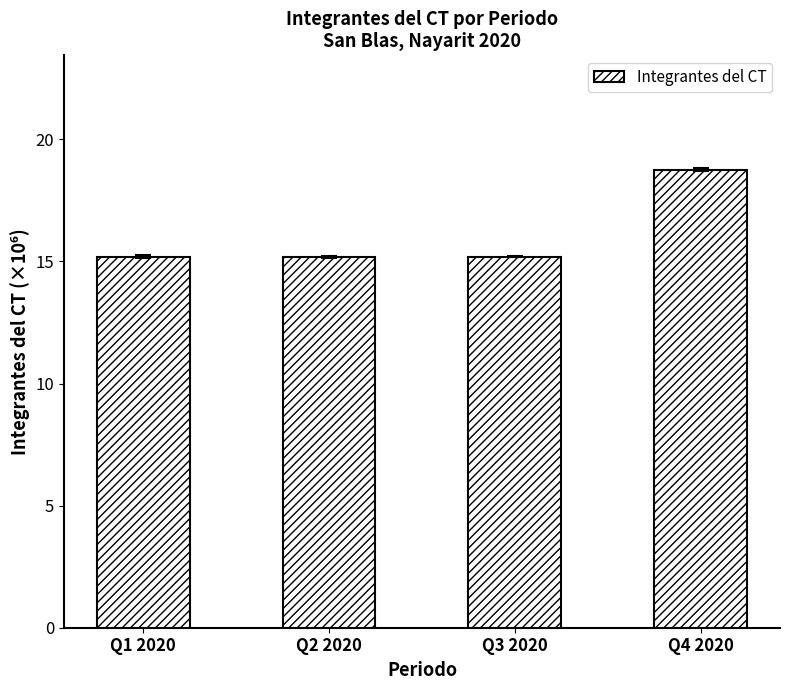

What is the value of the 2nd bar from the left?

15.2